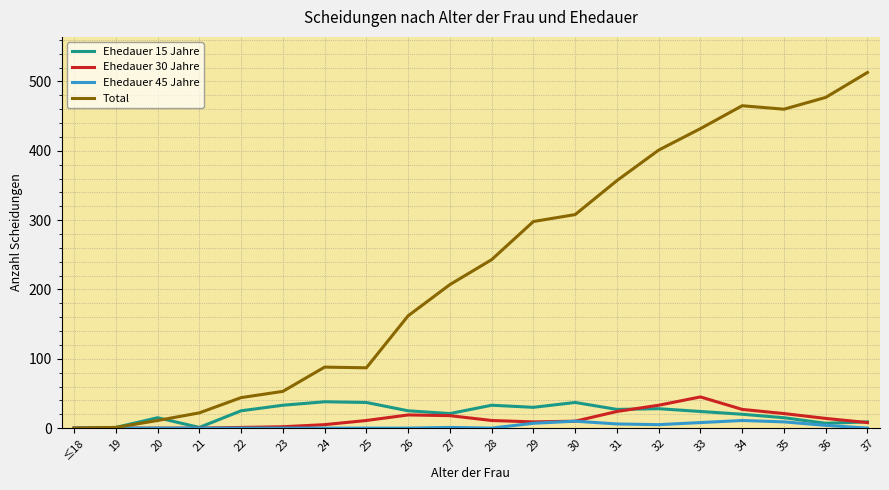

Which series has the largest range (max minus min)?

Total